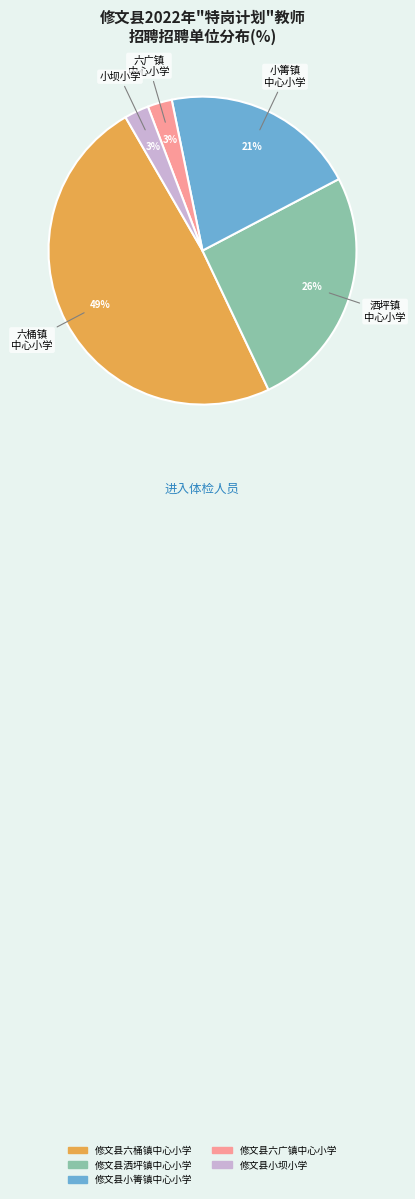

What percentage is the 修文县小坝小学 slice, to the nearest percent?

3%